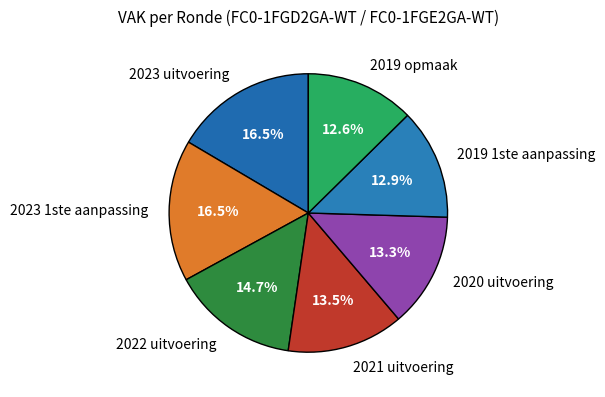

Is it true that 2022 uitvoering is 15% of the pie?

True